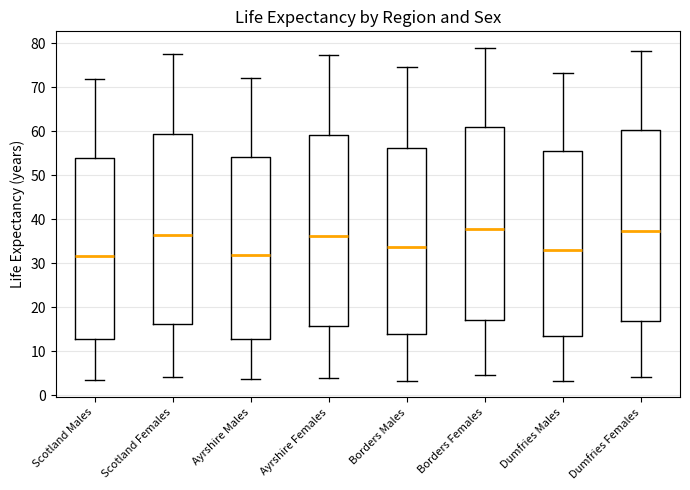

Reading left to right, transcribe this box plot: for each box, give where its median line is, the range the box spans, and where its two whiskers end, as read against the y-axis. The values are not printed on the chart, so give them approximately, as read against the axis.

Scotland Males: median 32, box 13 to 54, whiskers 4 to 72
Scotland Females: median 36, box 16 to 59, whiskers 4 to 77
Ayrshire Males: median 32, box 13 to 54, whiskers 4 to 72
Ayrshire Females: median 36, box 16 to 59, whiskers 4 to 77
Borders Males: median 34, box 14 to 56, whiskers 3 to 74
Borders Females: median 38, box 17 to 61, whiskers 5 to 79
Dumfries Males: median 33, box 14 to 55, whiskers 3 to 73
Dumfries Females: median 37, box 17 to 60, whiskers 4 to 78